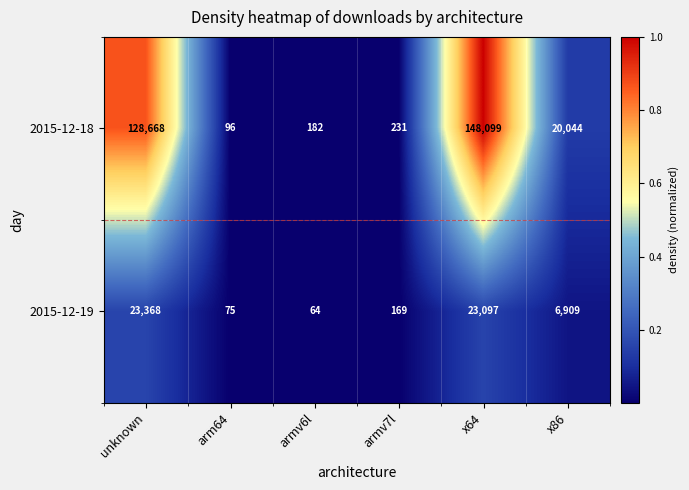

Reading right to left, list all the values displayed in this chart.

2015-12-18: x86=20044	x64=148099	armv7l=231	armv6l=182	arm64=96	unknown=128668
2015-12-19: x86=6909	x64=23097	armv7l=169	armv6l=64	arm64=75	unknown=23368